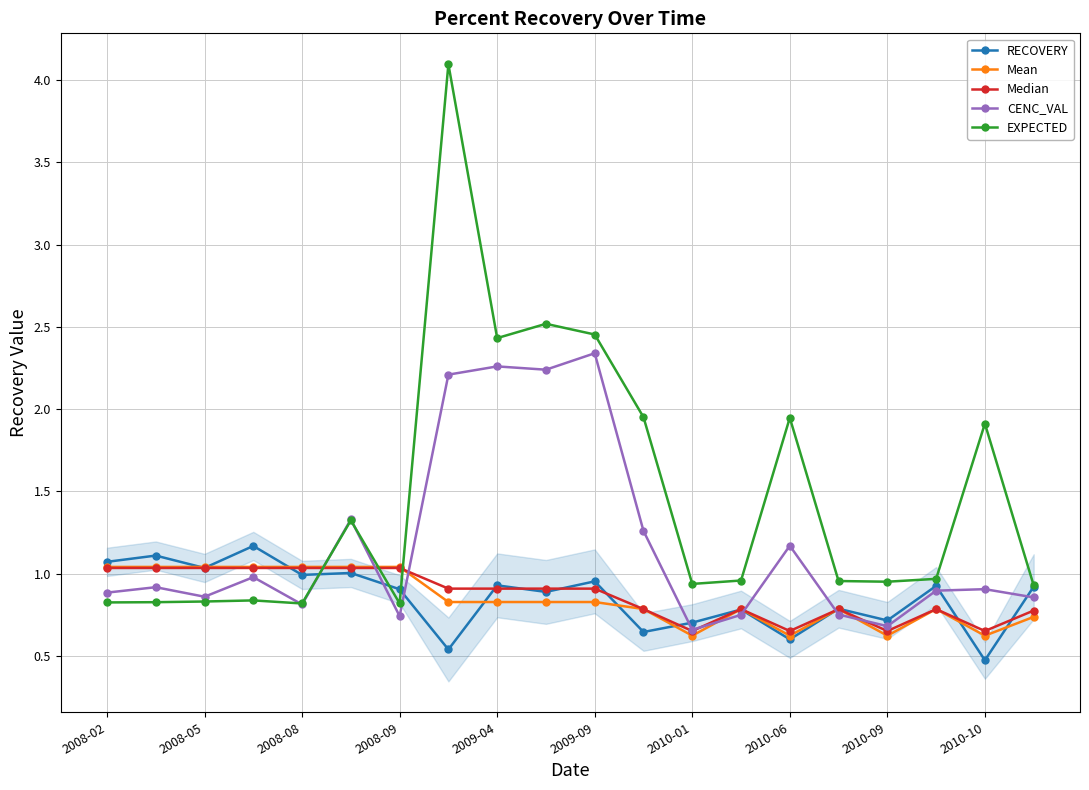

Which series ends up on top after the final intersection of Median and Mean?

Median